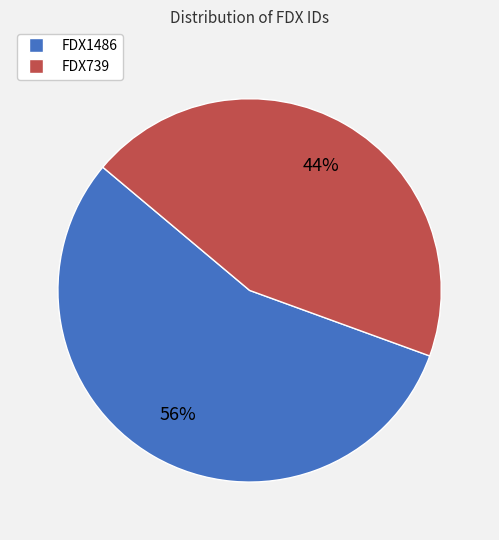

Rank the categories by value from lowest to highest.

FDX739, FDX1486